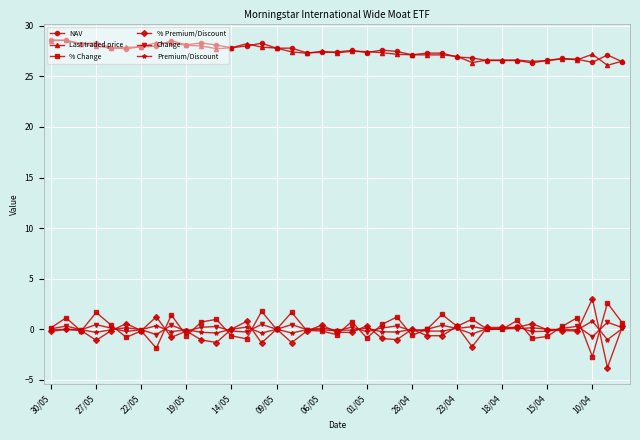

What is the value of the NAV point at the 29th from the left?

26.8